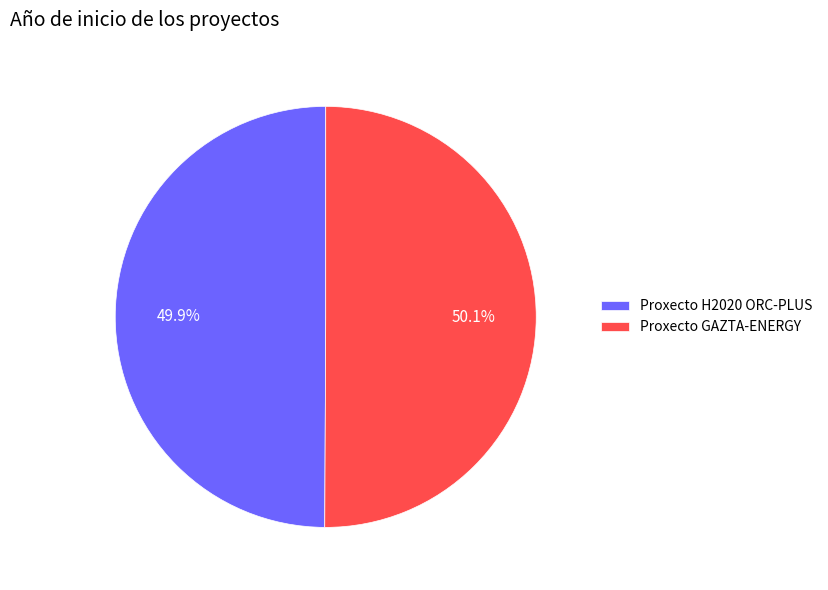

What is the ratio of the value at Proxecto GAZTA-ENERGY to the value at Proxecto H2020 ORC-PLUS?

1.0